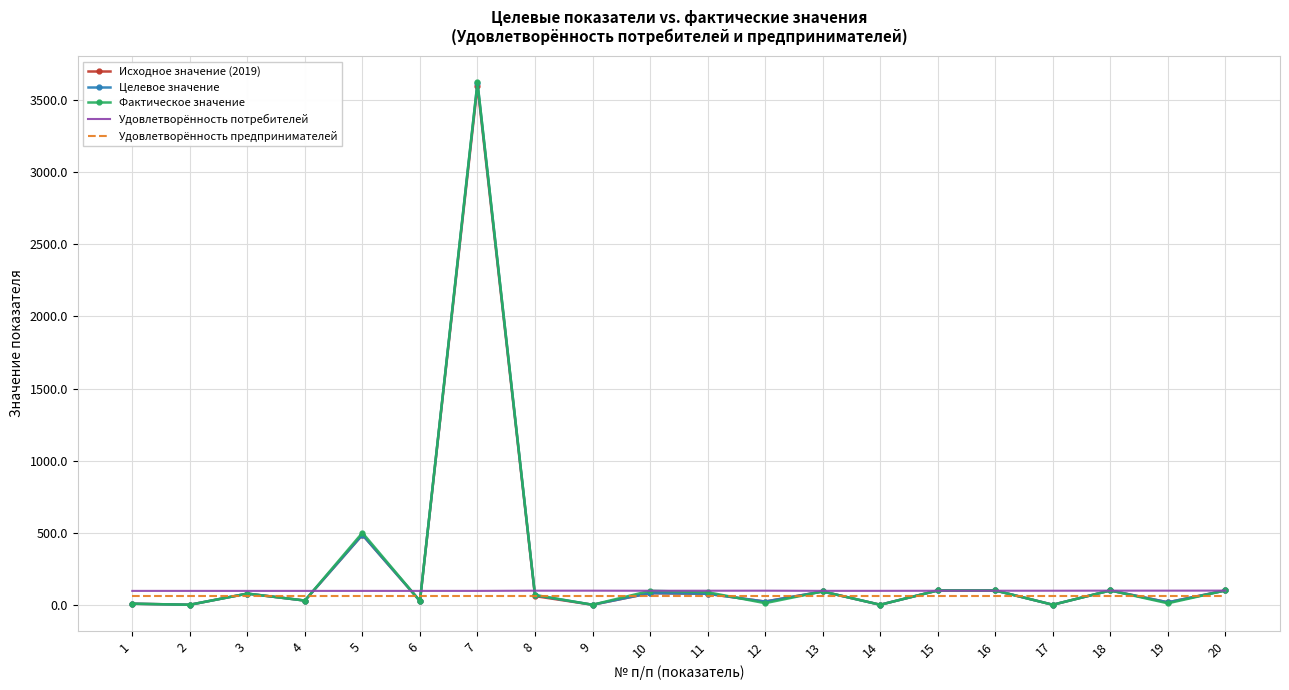

What is the greatest value displayed?

3623.0